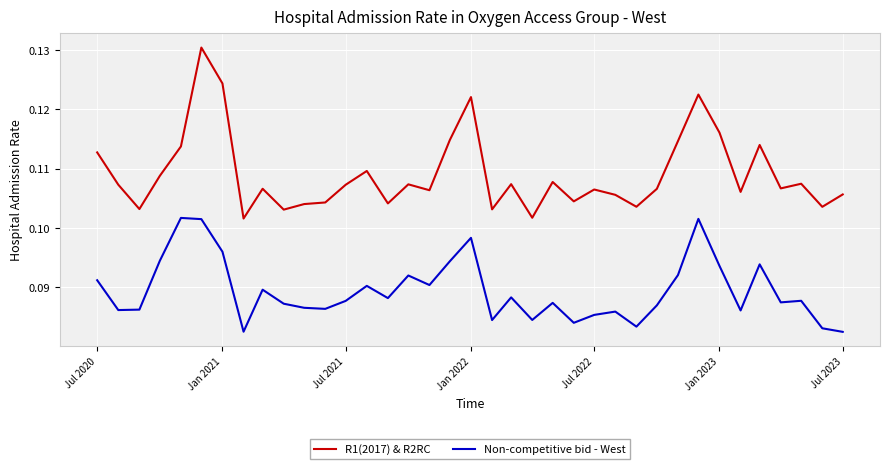

Which series has the largest range (max minus min)?

R1(2017) & R2RC